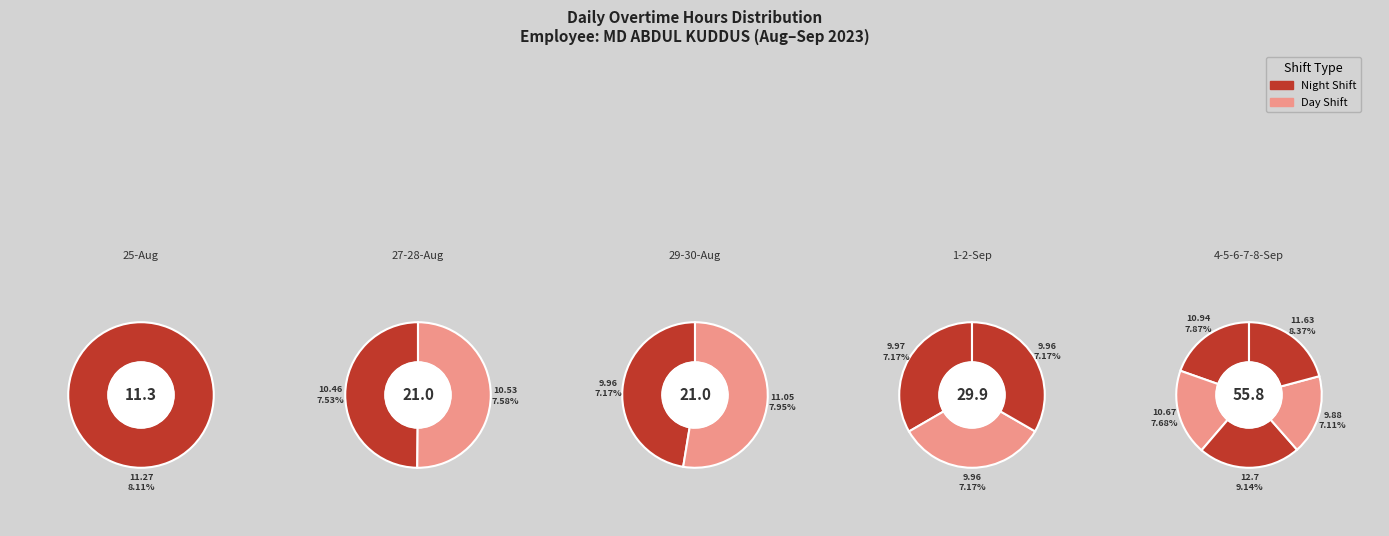

True or false: Mon-28 accounts for 14% of the total.

False